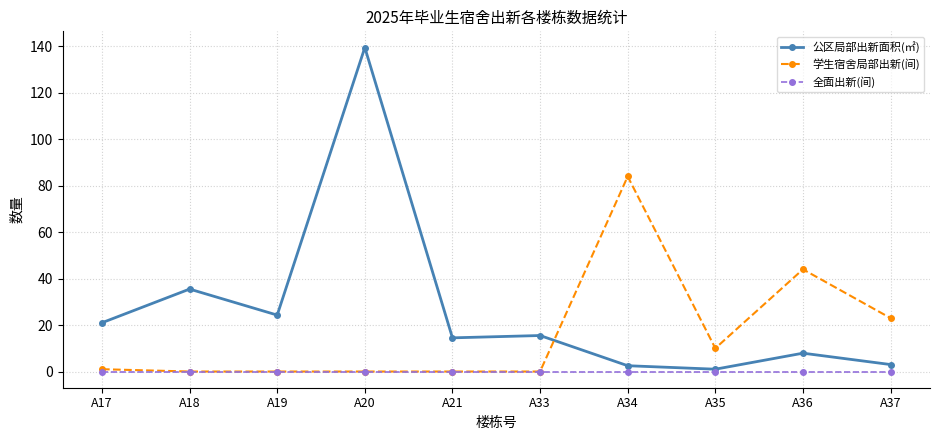

Which series changed the most between A17 and A34?

学生宿舍局部出新(间)